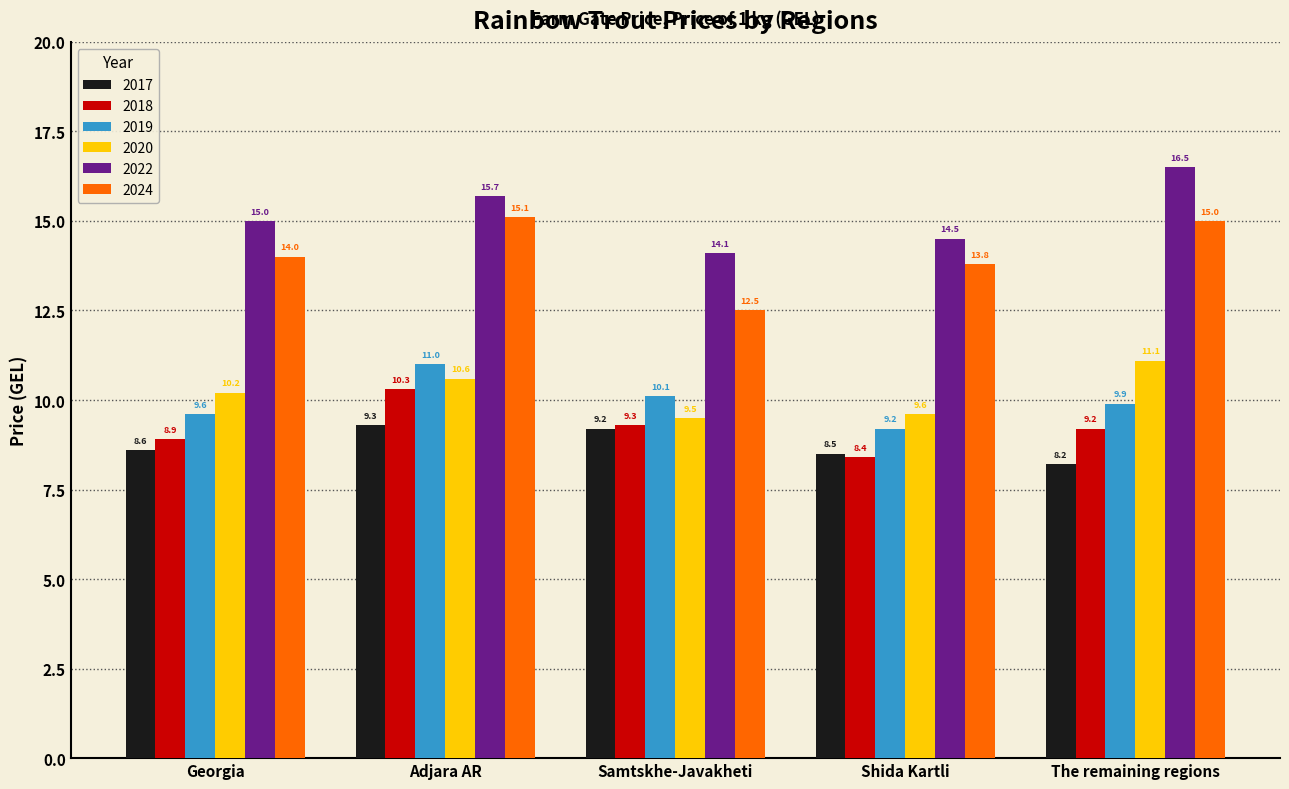

What is the spread (max minus min) of values at Samtskhe-Javakheti?

4.9